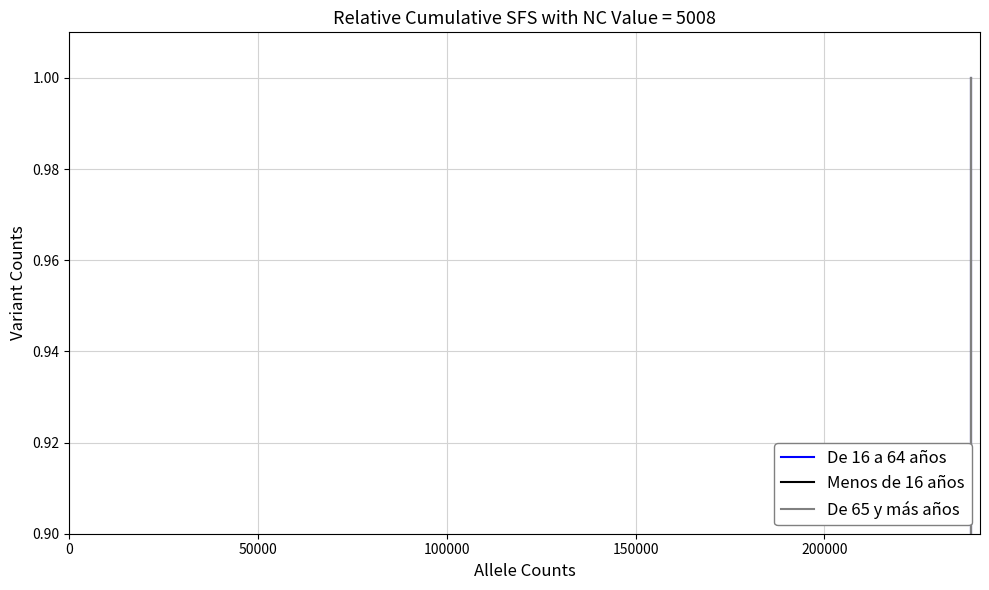

True or false: De 16 a 64 años and De 65 y más años intersect in this chart.

False